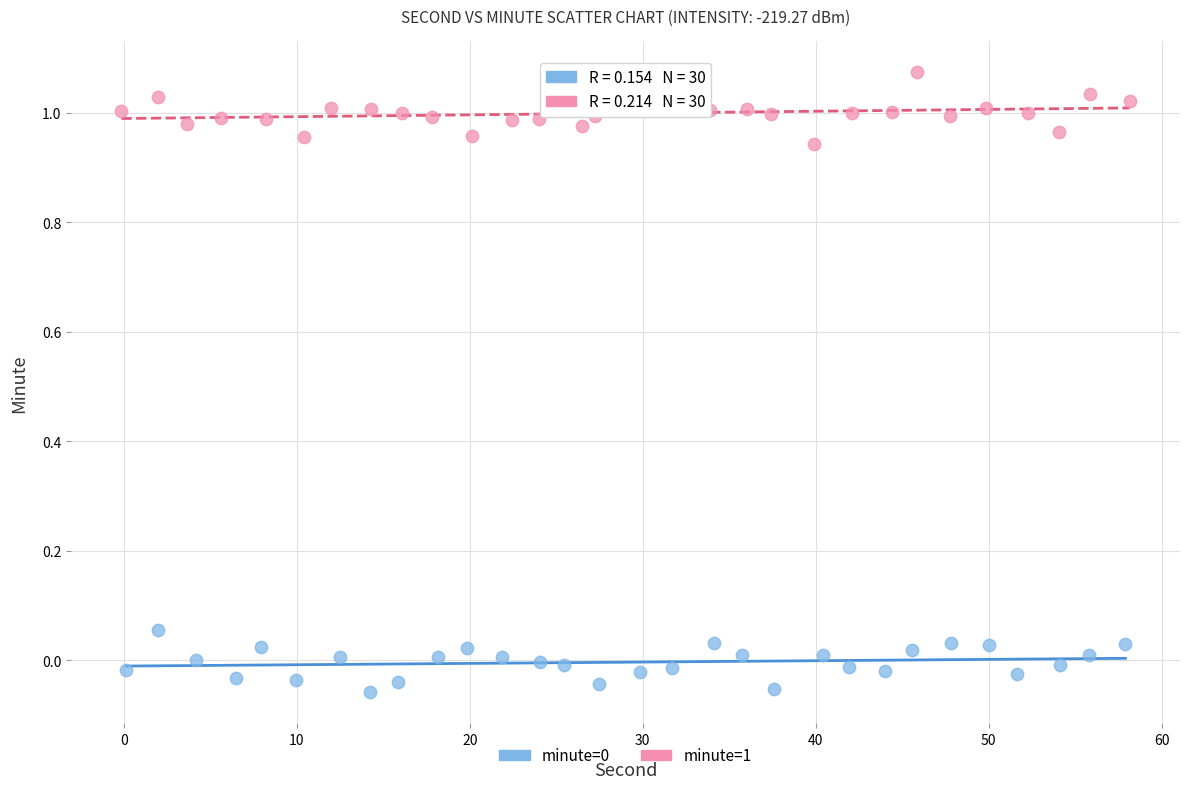

Which series contains the highest Y value?

minute=1